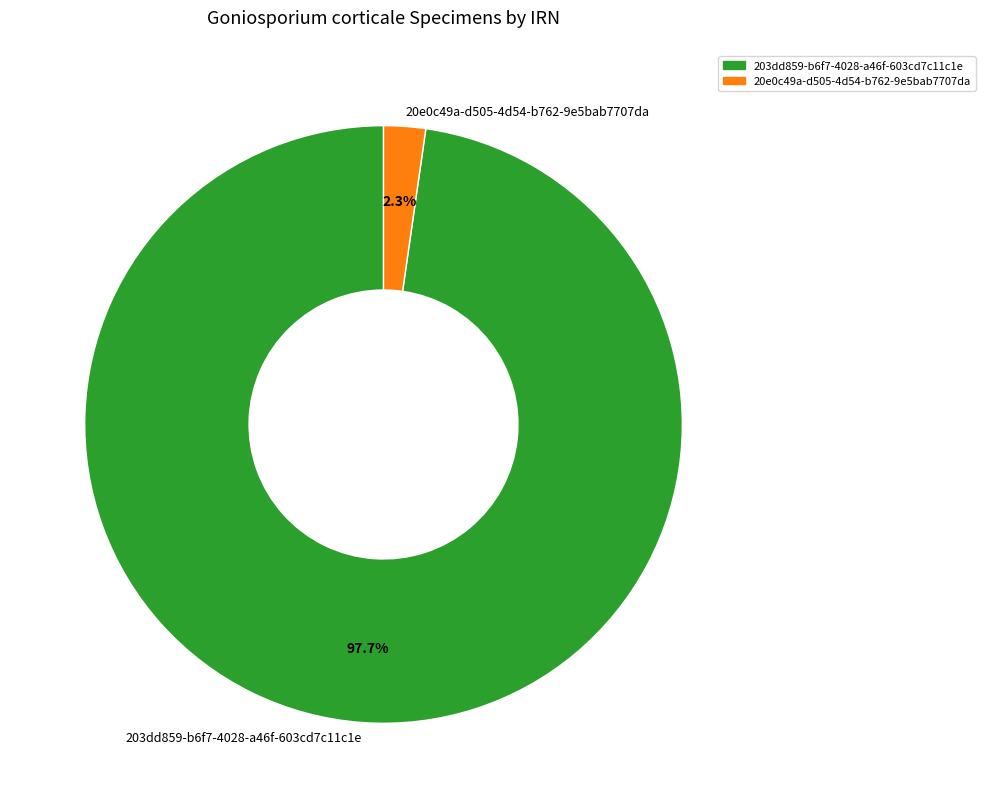

Is it true that 20e0c49a-d505-4d54-b762-9e5bab7707da is 15% of the pie?

False